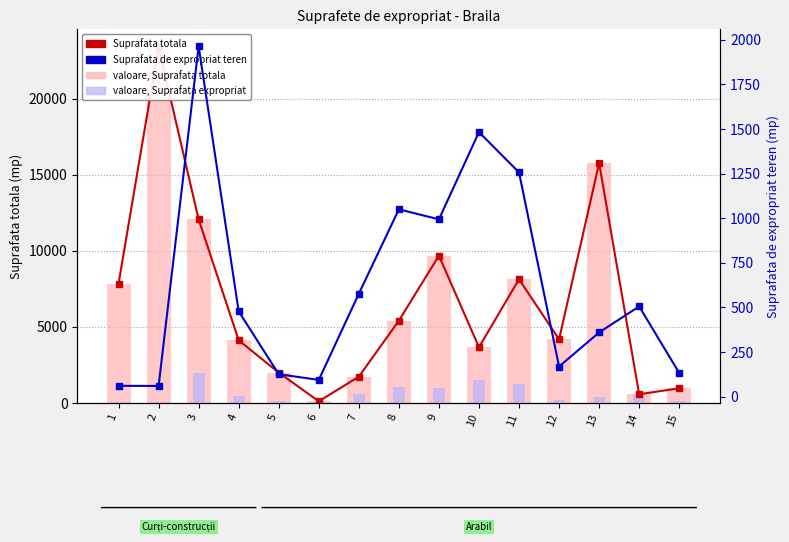

Is it true that Suprafata totala (mp) equals 15754 at 13?

True